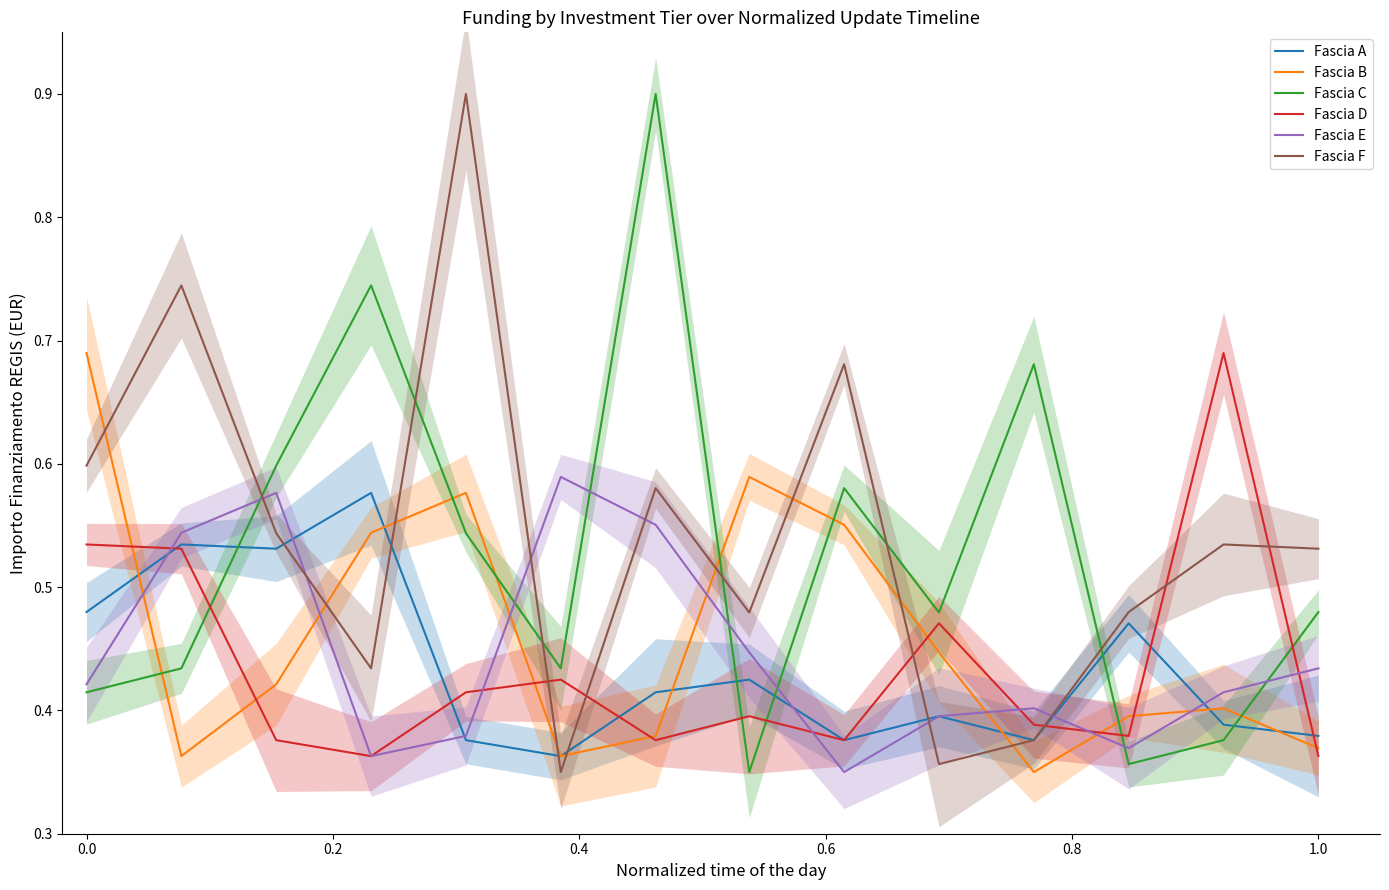

How many times do Fascia C and Fascia B cross each other?

7